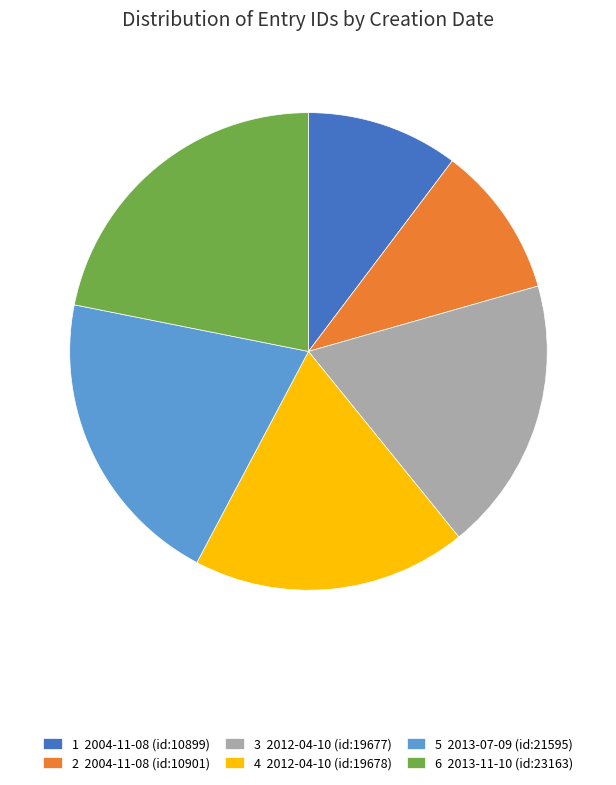

Which category has the biggest portion of the pie?

6 2013-11-10 (id:23163)